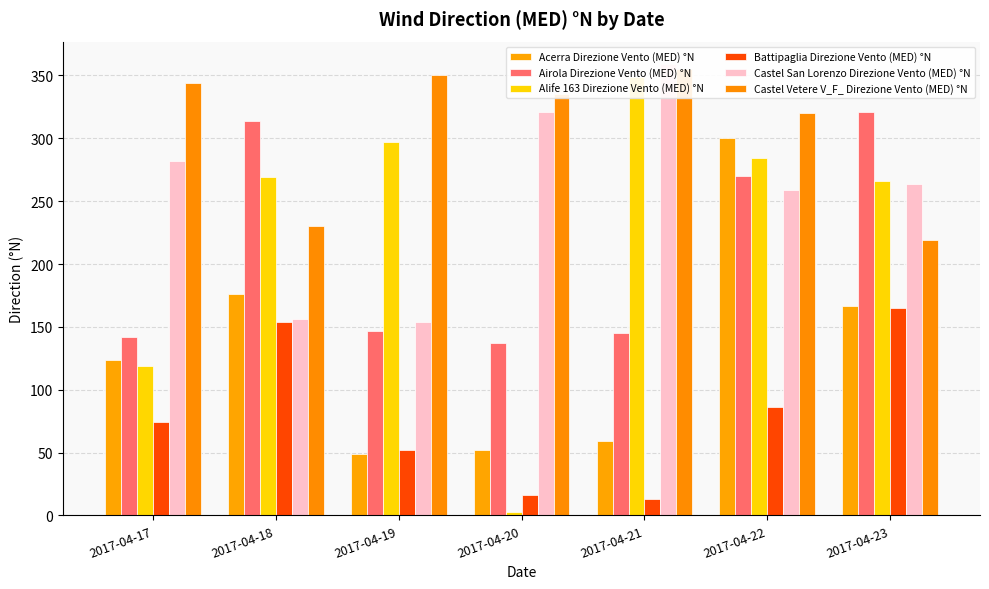

How many groups of bars are there?

7